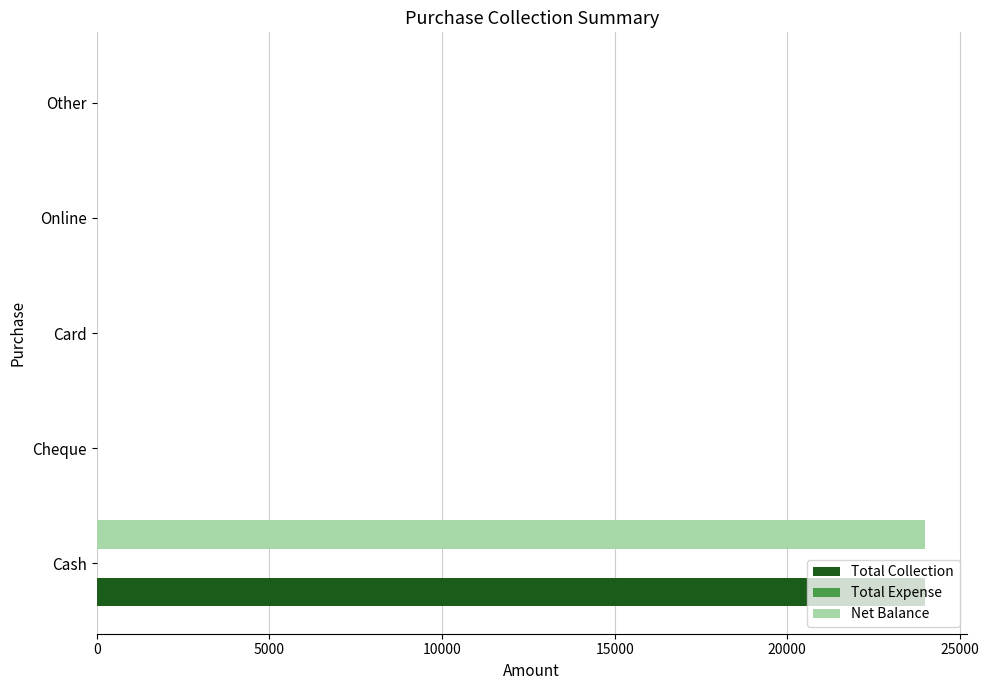

Is the value of Net Balance at Cash greater than the value of Total Collection at Card?

Yes